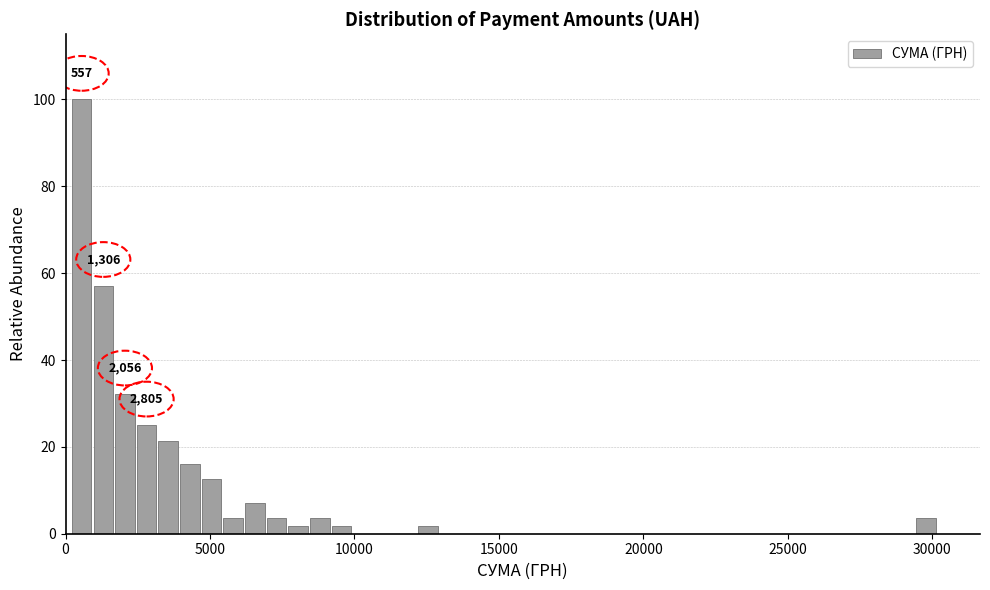

Read against the x-axis, roughly where is the centre of the tallest bar?

500